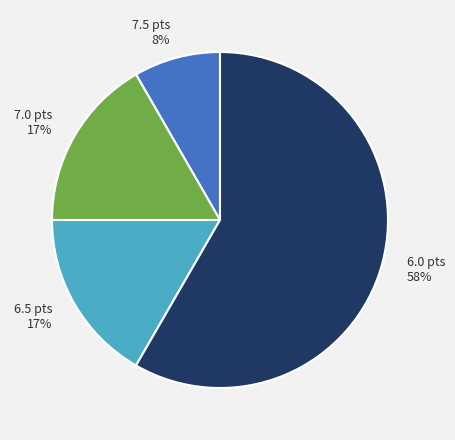

How many segments does this pie chart have?

4